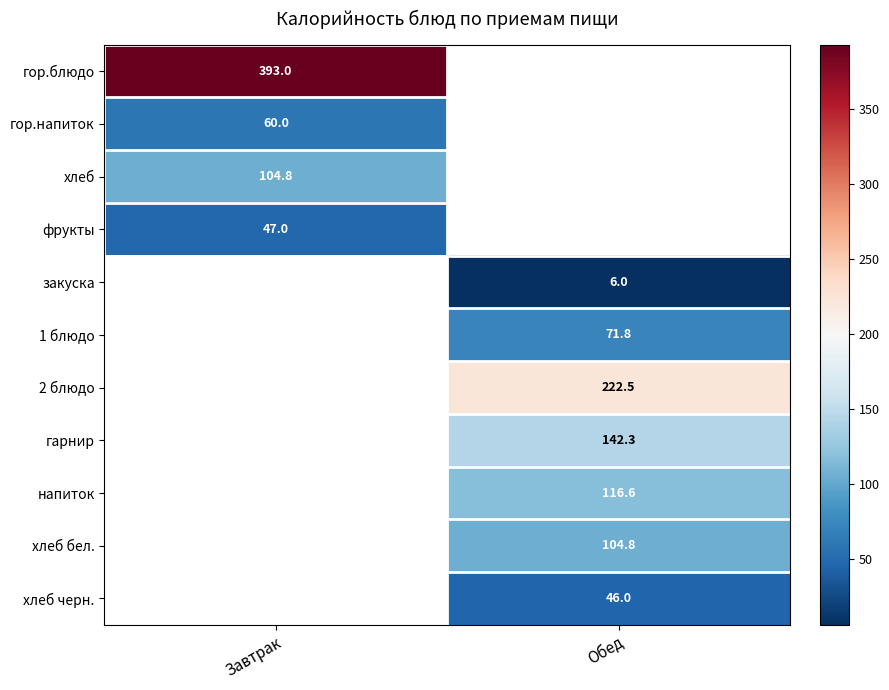

The закуска series shows 6.0 at Обед. True or false?

True